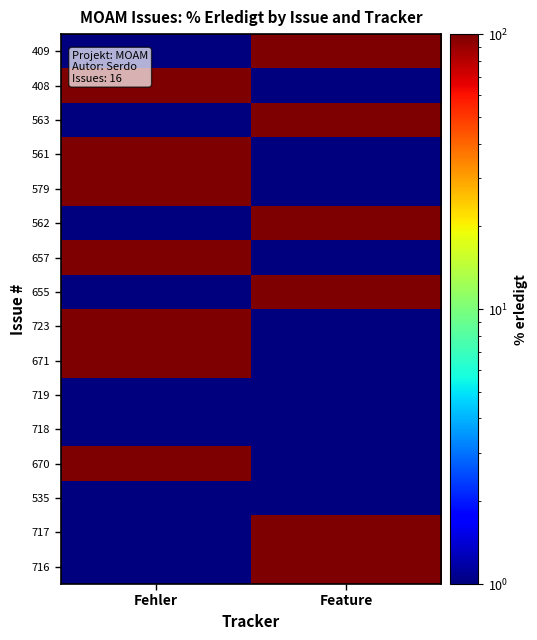

Reading left to right, transcribe all the data shown in this chart.

409: Fehler=0.1	Feature=100.0
408: Fehler=100.0	Feature=0.1
563: Fehler=0.1	Feature=100.0
561: Fehler=100.0	Feature=0.1
579: Fehler=100.0	Feature=0.1
562: Fehler=0.1	Feature=100.0
657: Fehler=100.0	Feature=0.1
655: Fehler=0.1	Feature=100.0
723: Fehler=100.0	Feature=0.1
671: Fehler=100.0	Feature=0.1
719: Fehler=0.1	Feature=0.1
718: Fehler=0.1	Feature=0.1
670: Fehler=100.0	Feature=0.1
535: Fehler=0.1	Feature=0.1
717: Fehler=0.1	Feature=100.0
716: Fehler=0.1	Feature=100.0